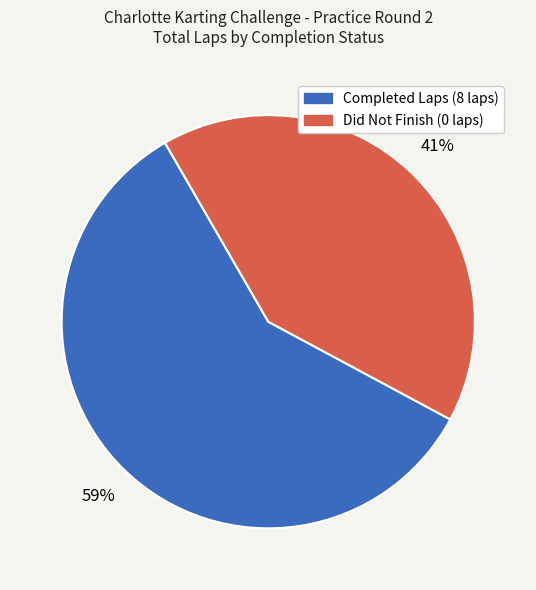

To the nearest percent, what is the difference between the largest and smallest slice percentages?

18%